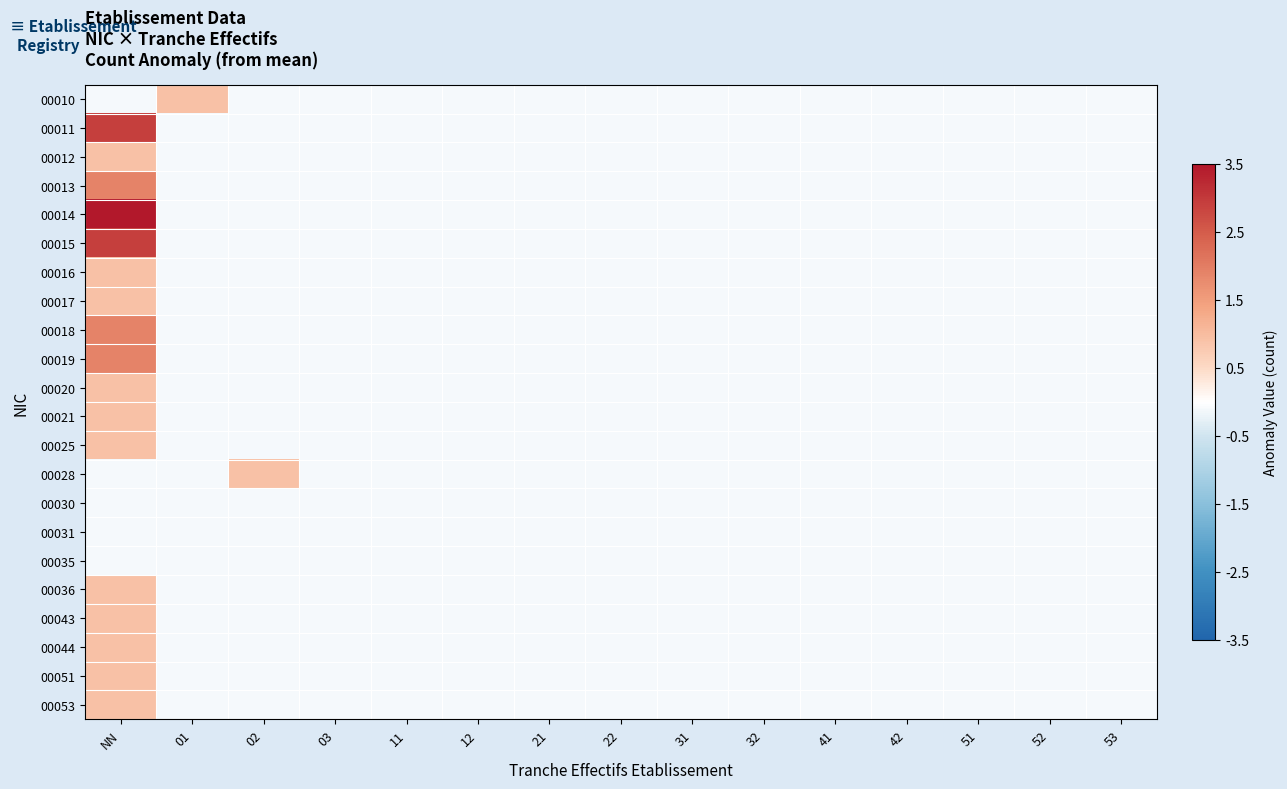

What is the total value across all series at 11?

-1.9